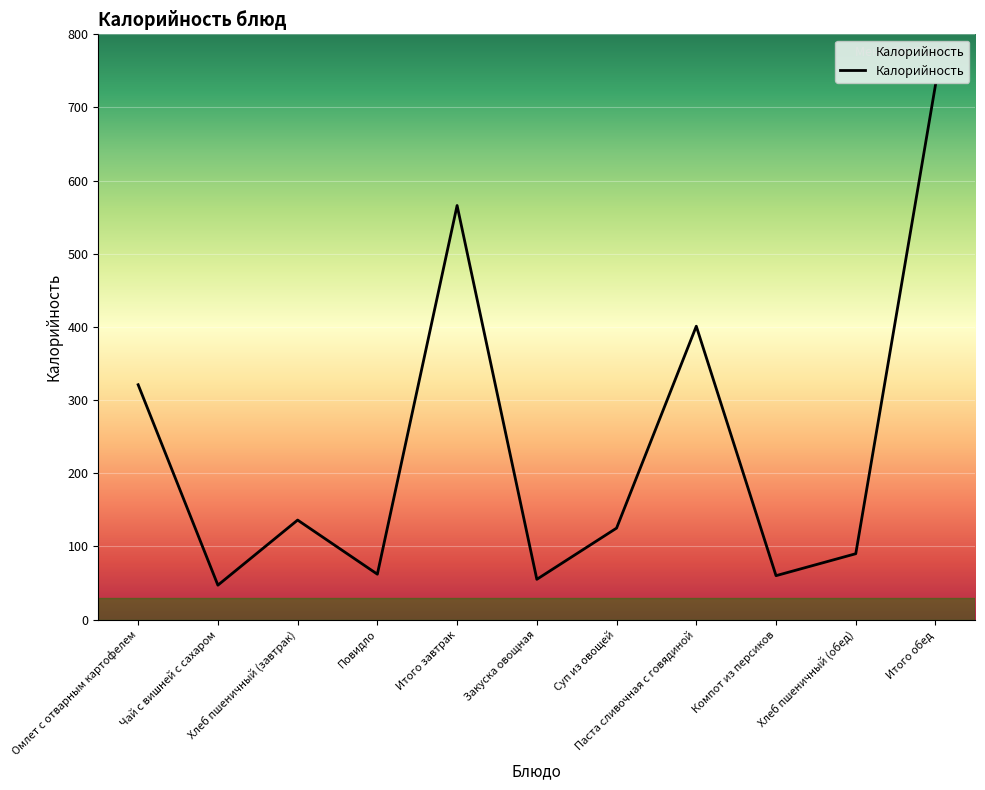

True or false: the data shows 55 at Закуска овощная.

True